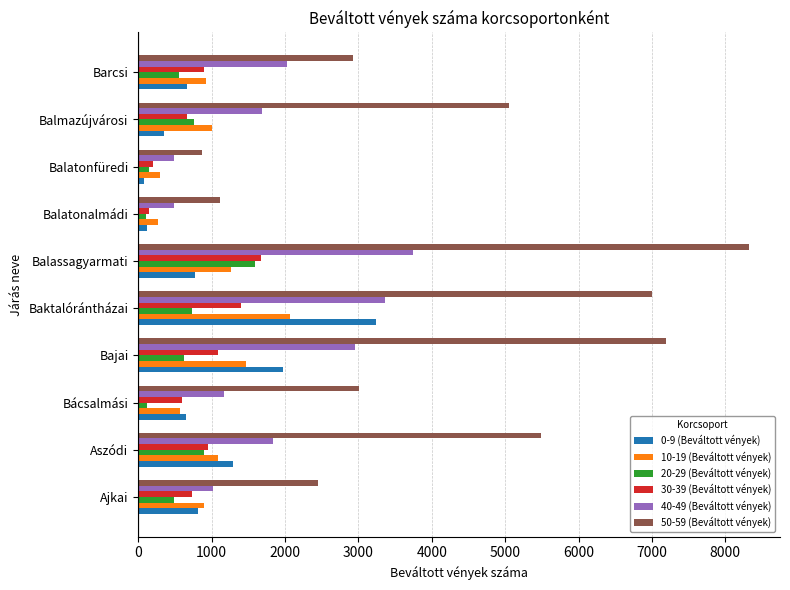

What is the maximum value shown in the chart?

8328